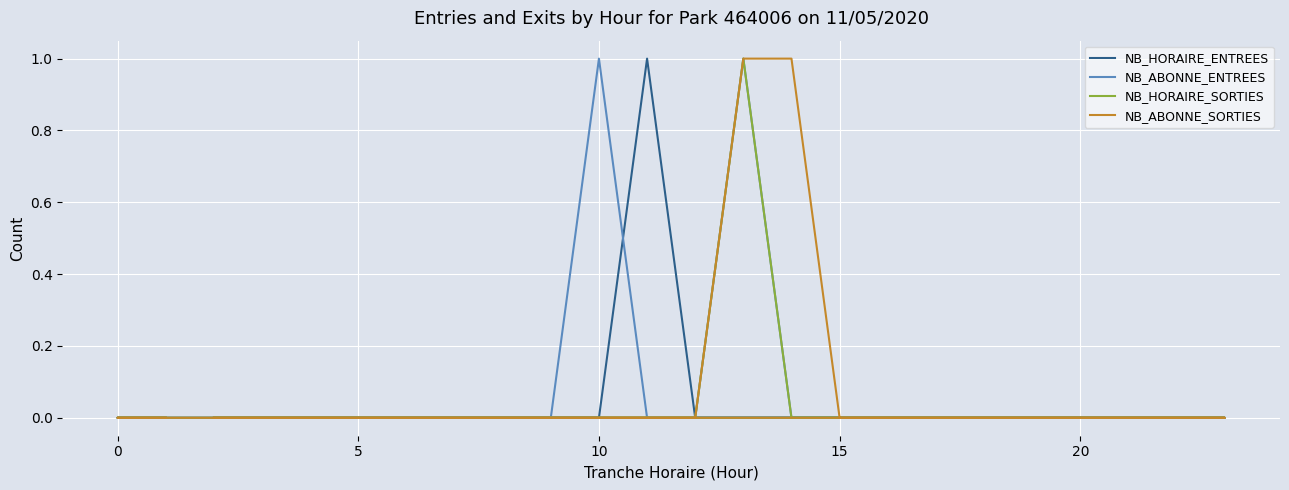

True or false: NB_HORAIRE_SORTIES and NB_ABONNE_SORTIES cross at least once.

False